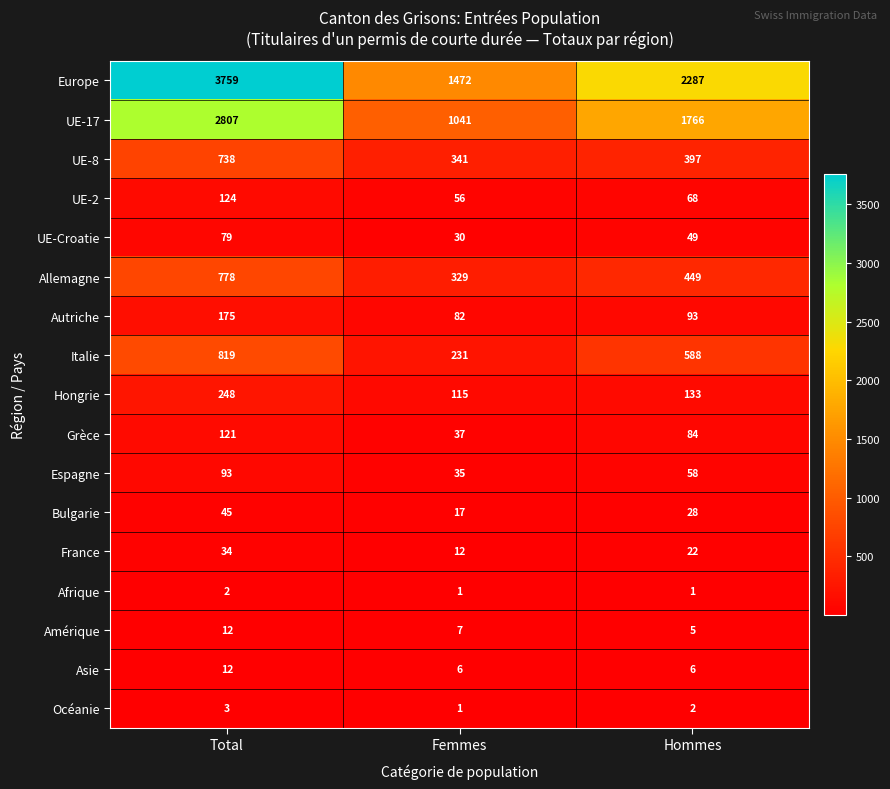

Which label corresponds to the largest value in the chart?

Total